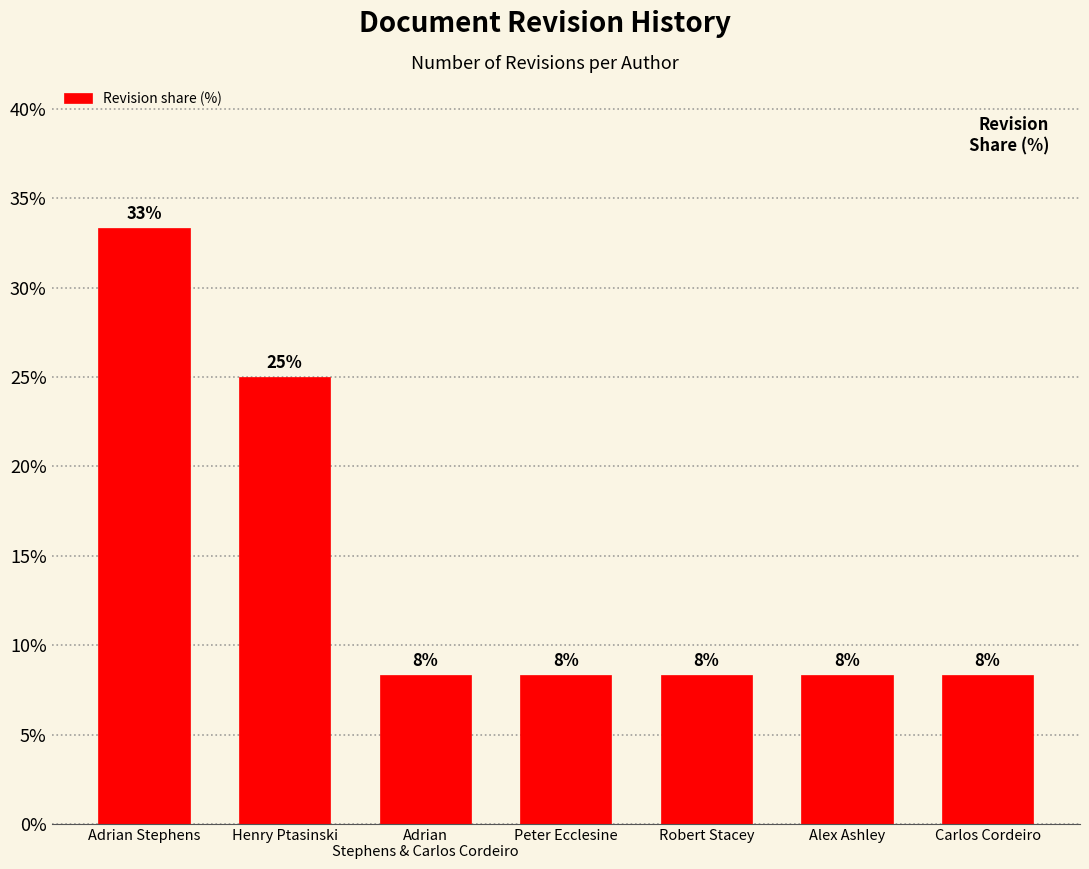

Approximately how many times larger is the value at Peter Ecclesine compared to Henry Ptasinski?

0.3